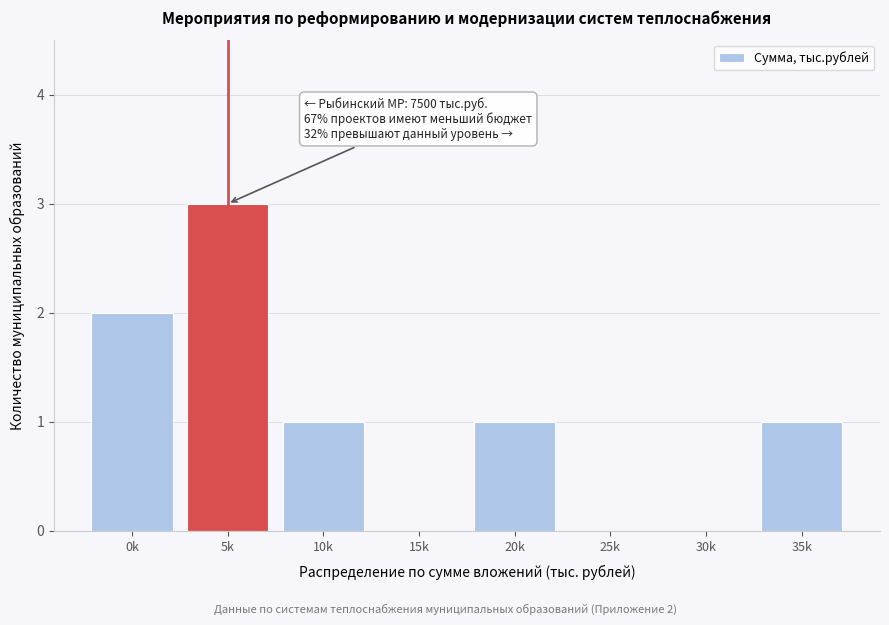

Reading left to right, transcribe all the data shown in this chart.

0k=2	5k=3	10k=1	15k=0	20k=1	25k=0	30k=0	35k=1